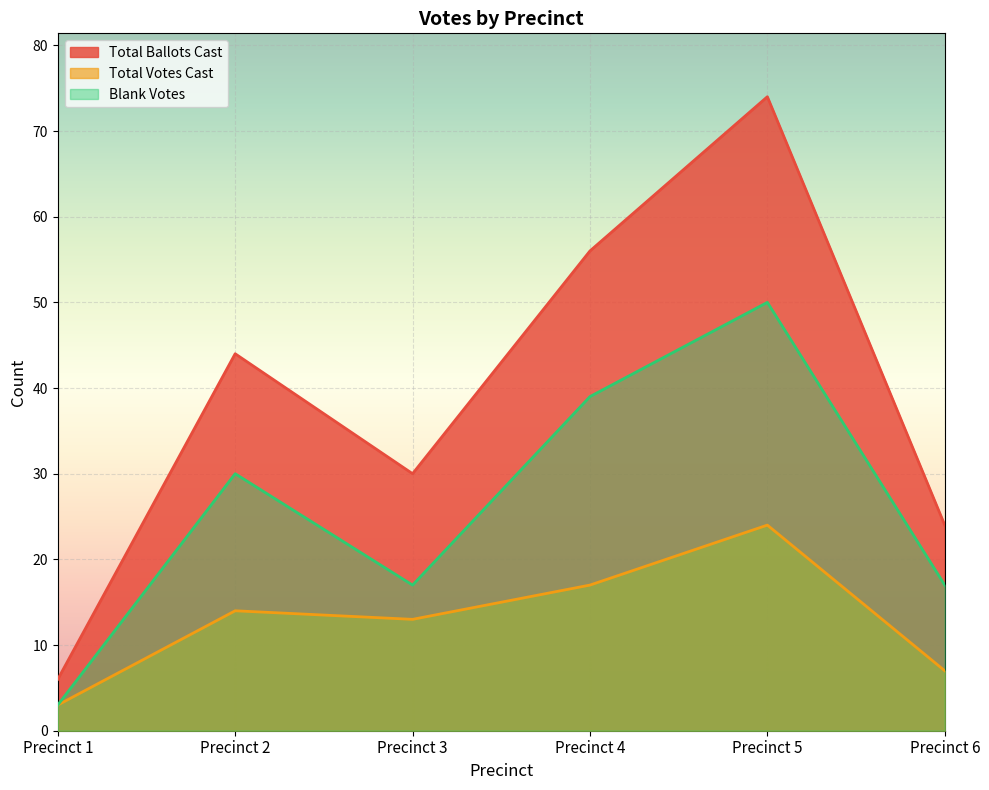

What is the difference between the maximum and second lowest values in the Total Ballots Cast series?

50